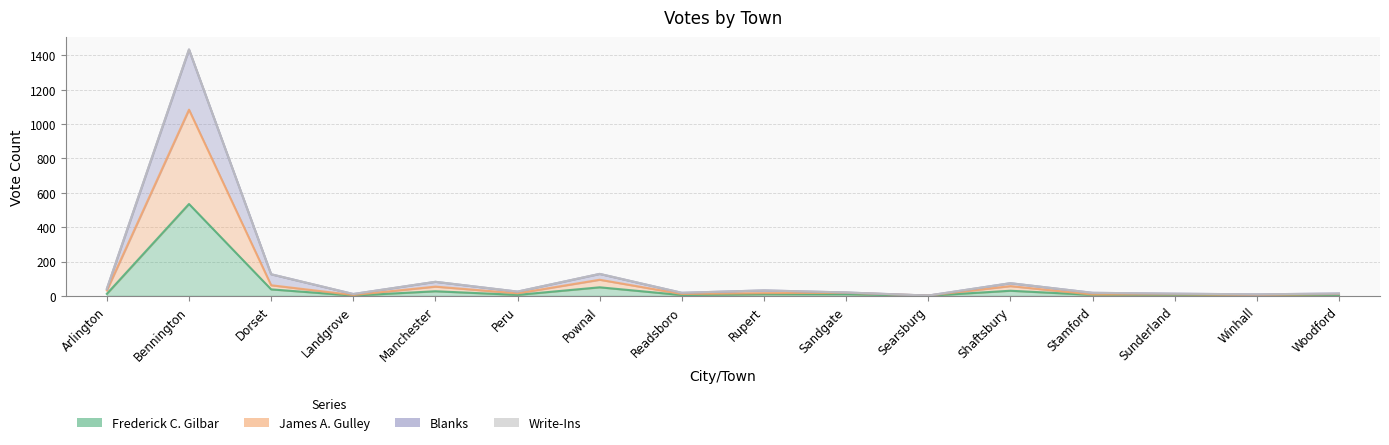

What is the spread (max minus min) of values at Sandgate?

10